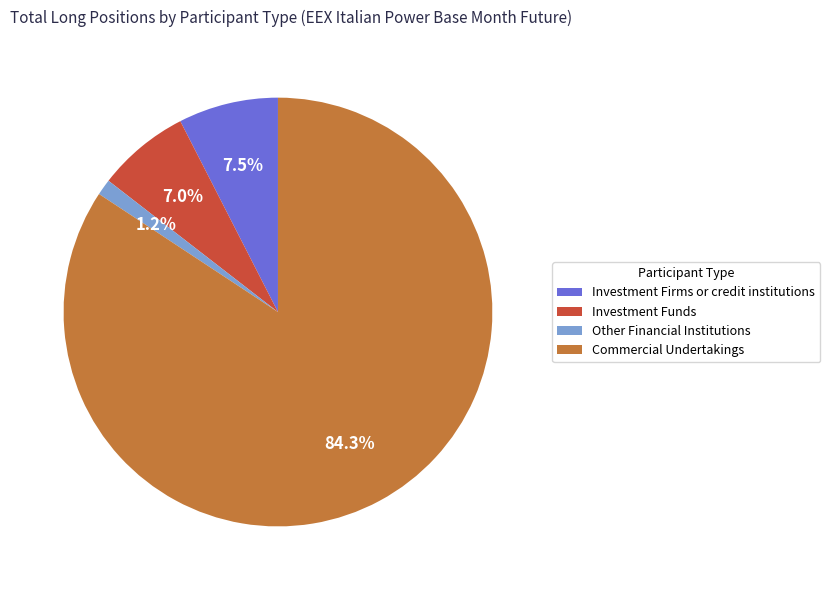

To the nearest percent, what is the average slice percentage?

25%